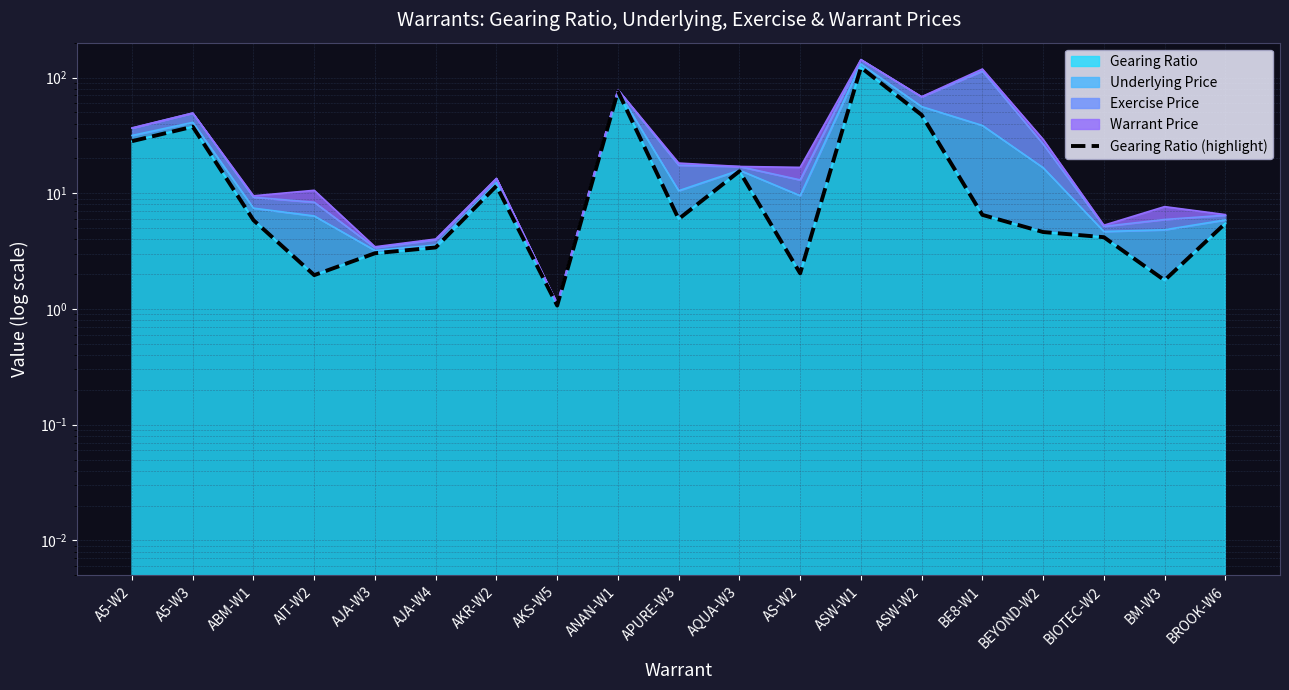

How many interior local valleys (lower than both neighbors) does the data have?

5